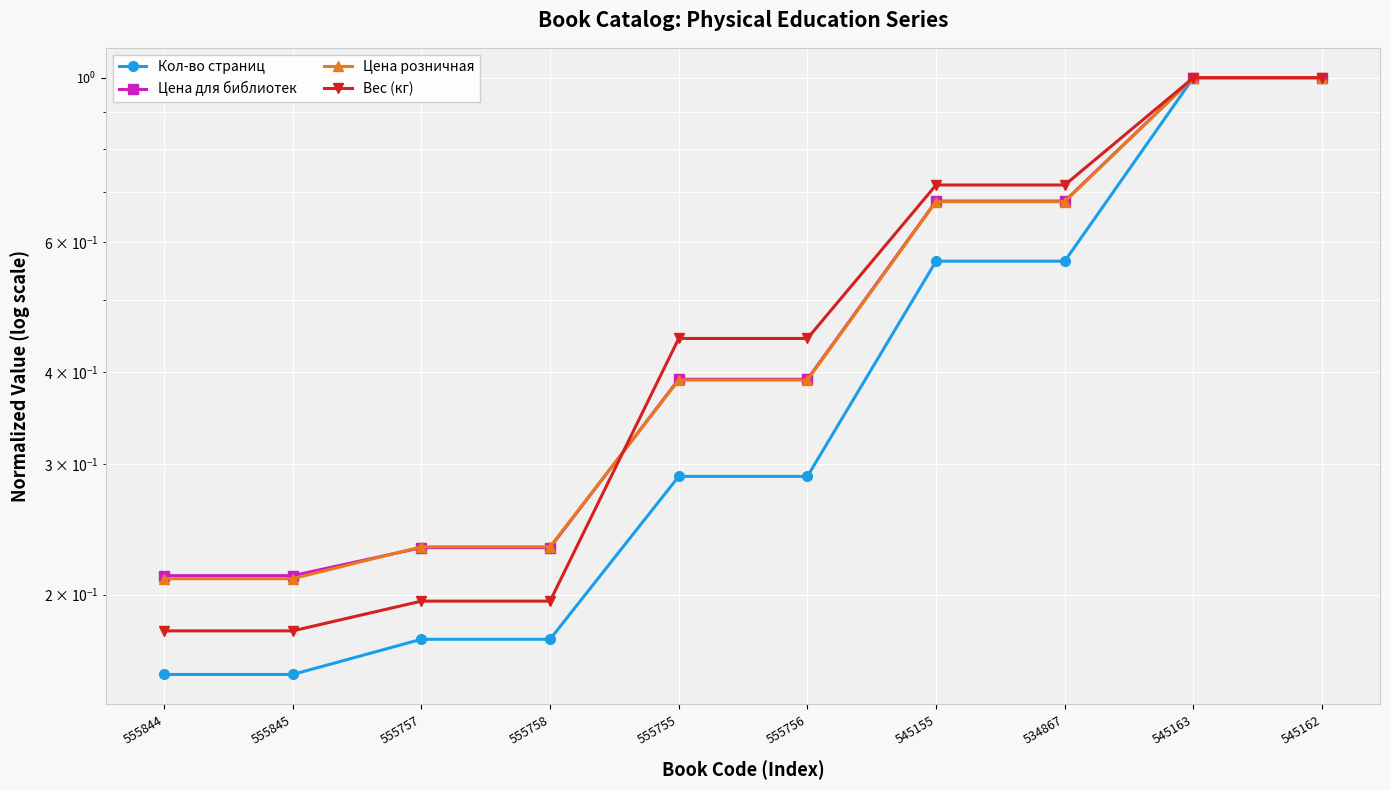

The value of Вес (кг) at 534867 is 0.7. True or false?

True